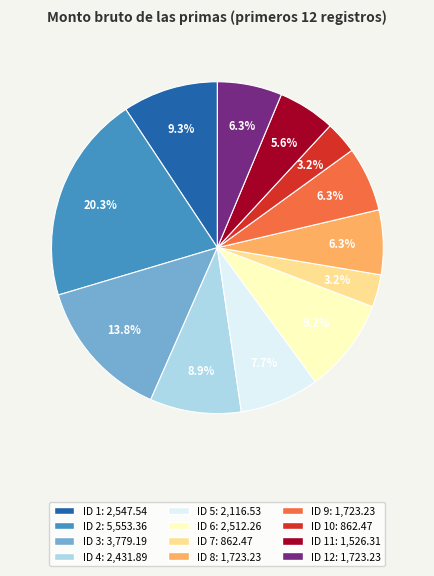

Is there any slice that represents more than half of the pie?

No